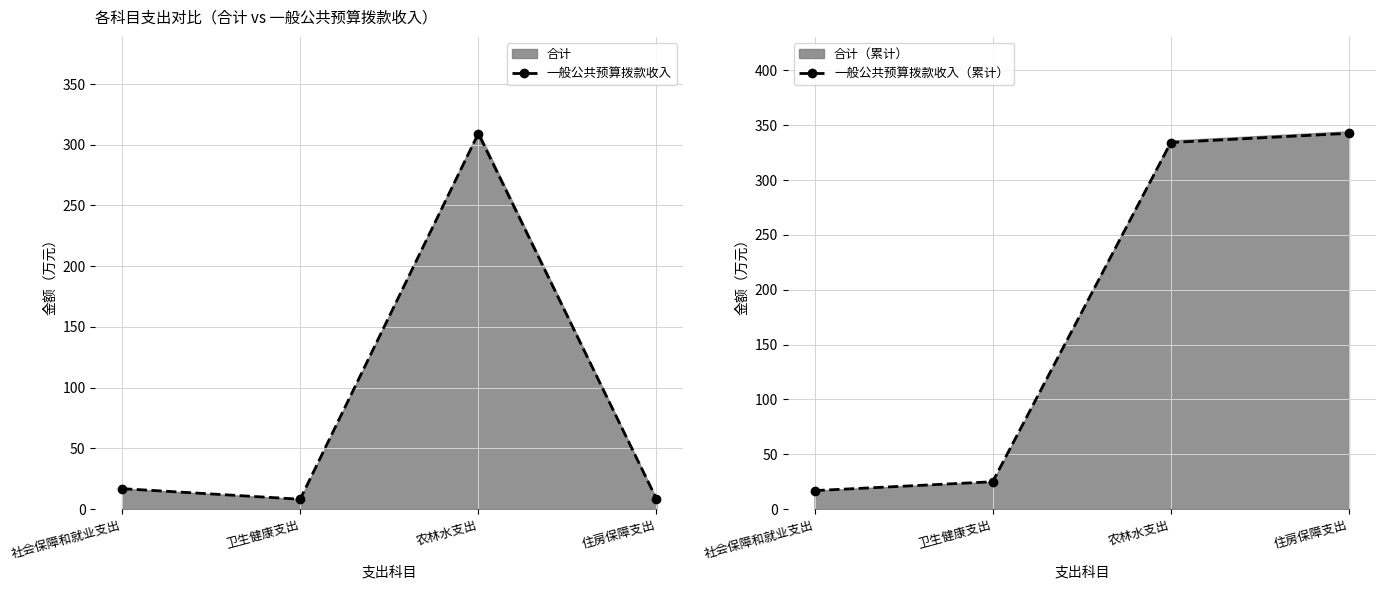

What is the smallest value displayed?

8.1